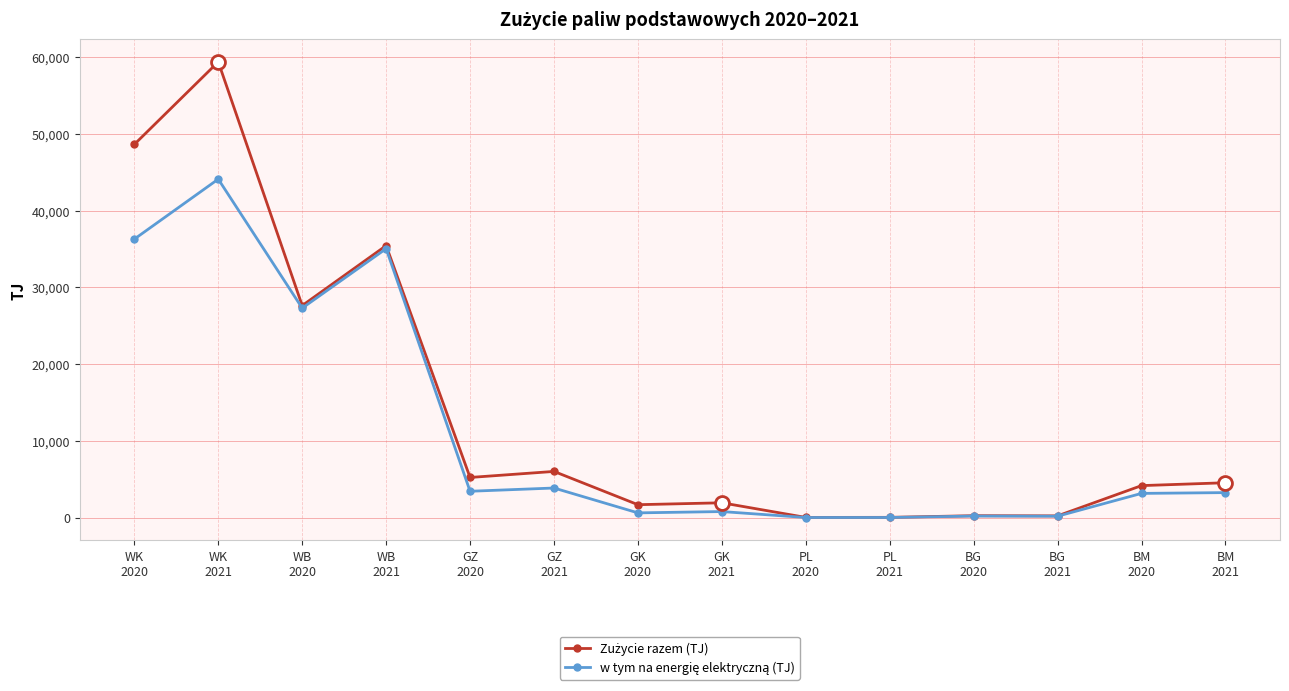

What is the maximum value shown in the chart?

59378.1